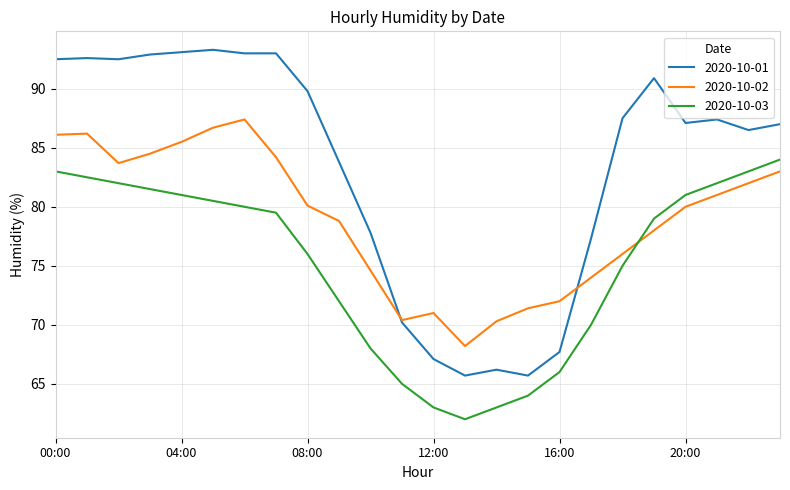

Which series has the largest total across all categories?

2020-10-01